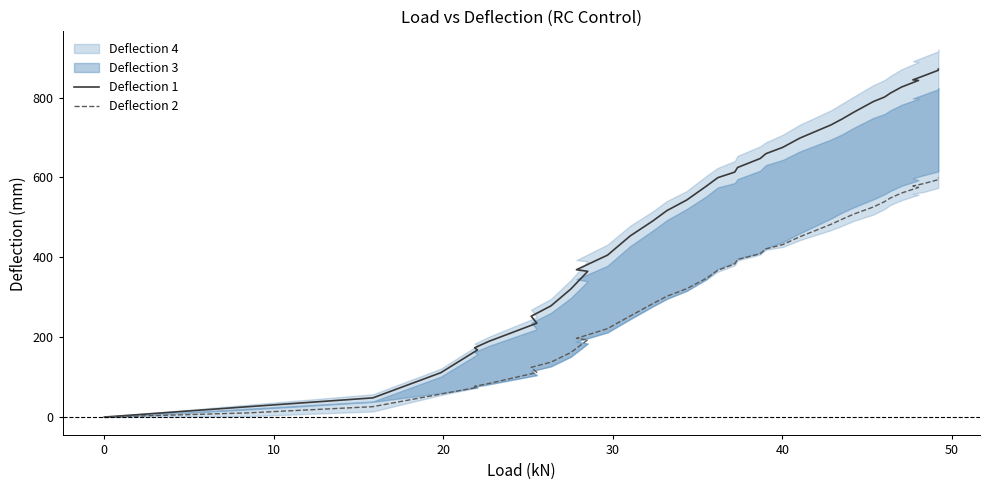

How many positive values does the Deflection 1 series have?

37